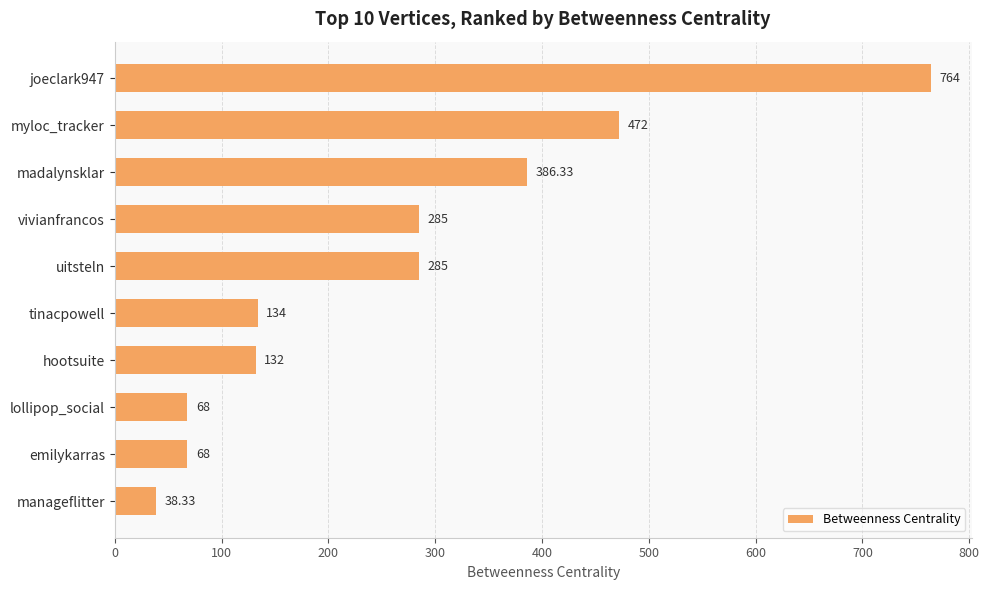

Between joeclark947 and emilykarras, which is larger?

joeclark947